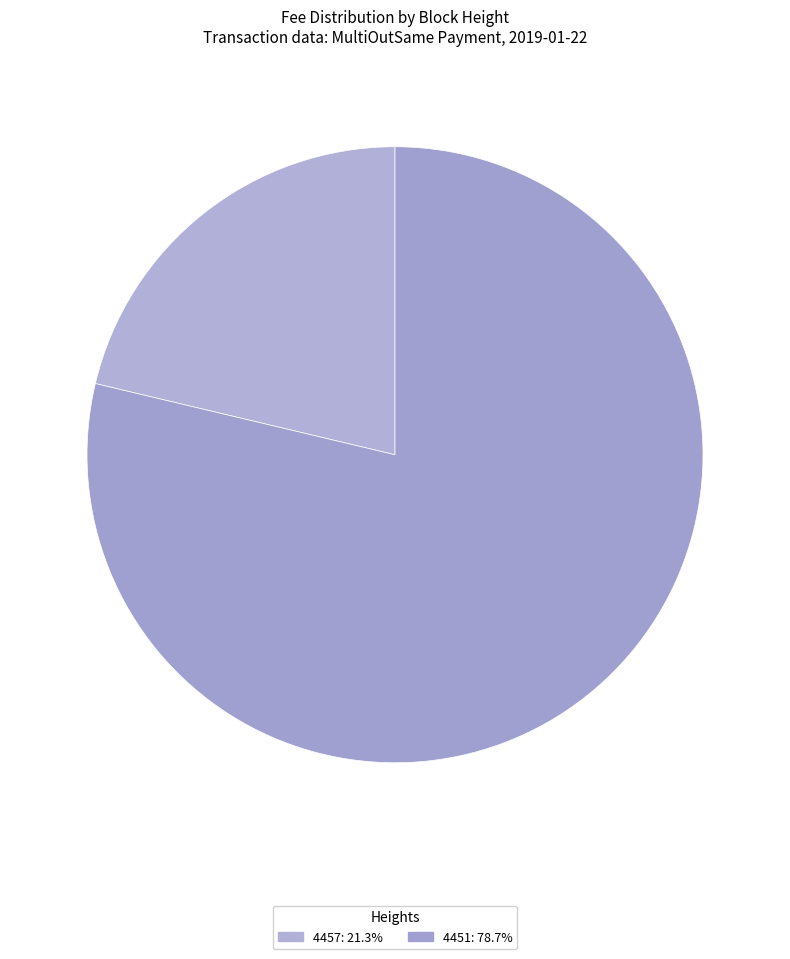

Count the number of slices in the pie.

2